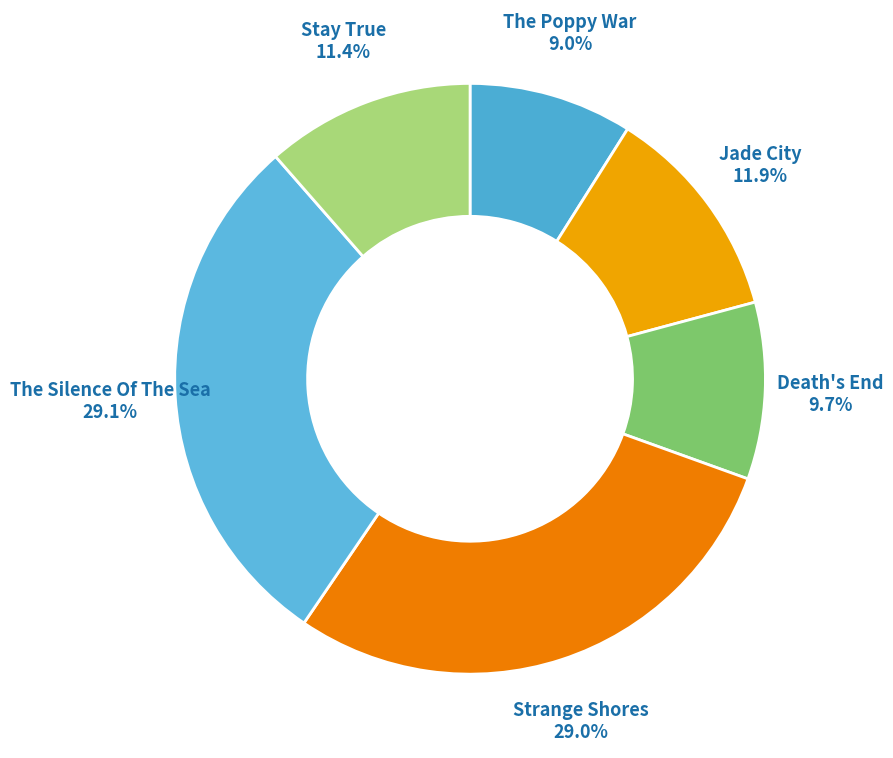

Is there a majority slice in this chart?

No